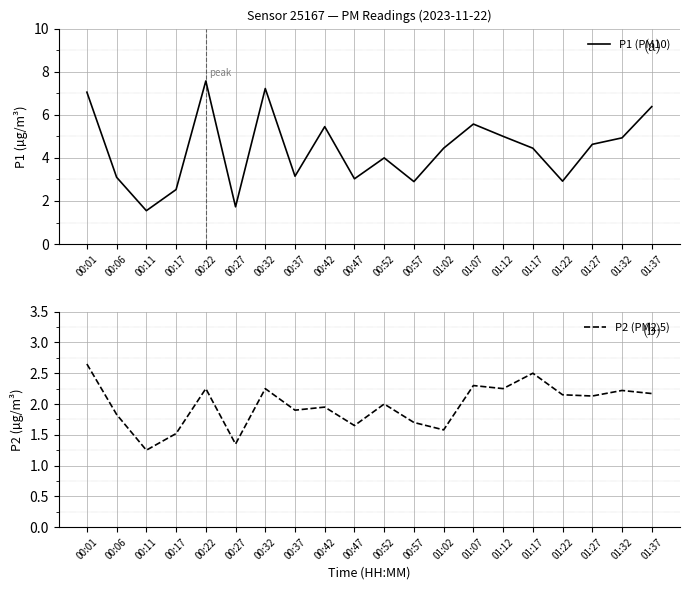

Between 00:01 and 01:07, which series saw the biggest shift?

P1 (PM10)